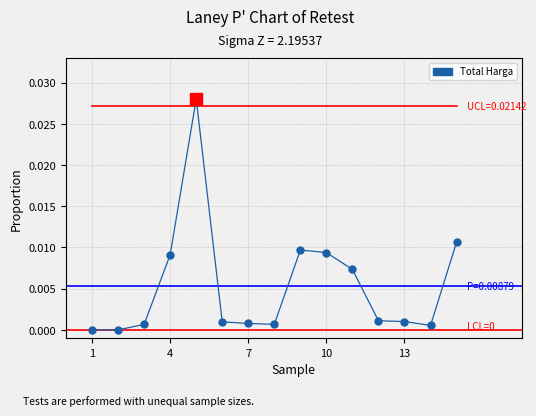

True or false: there are more than 0 points higher than both neighbors.

True